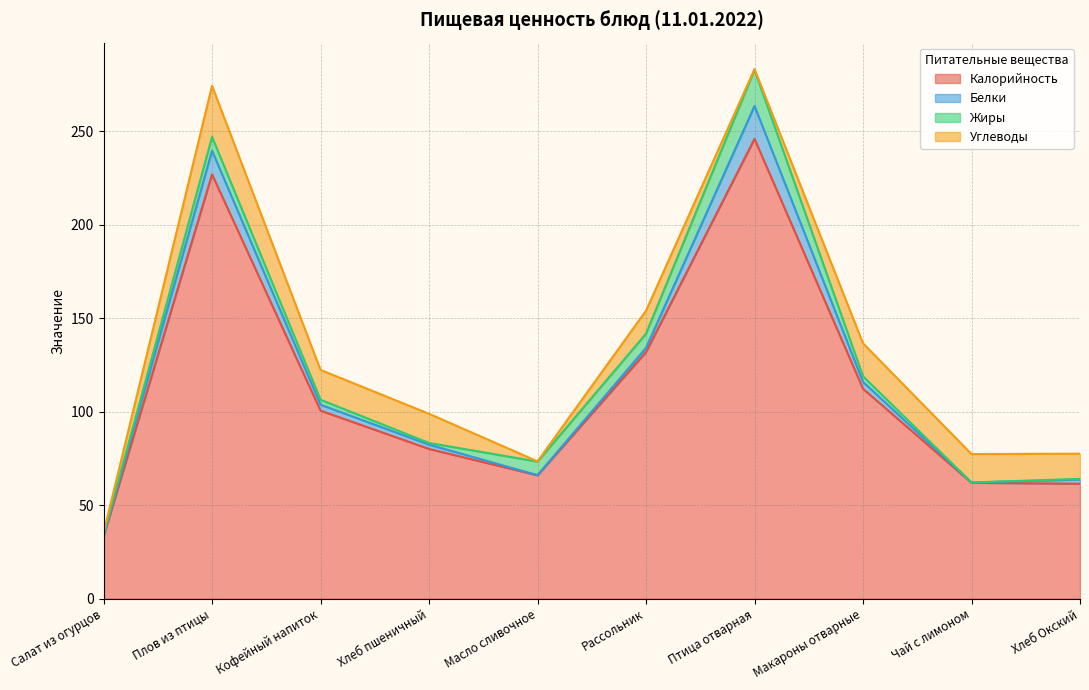

How many series are shown in this chart?

4